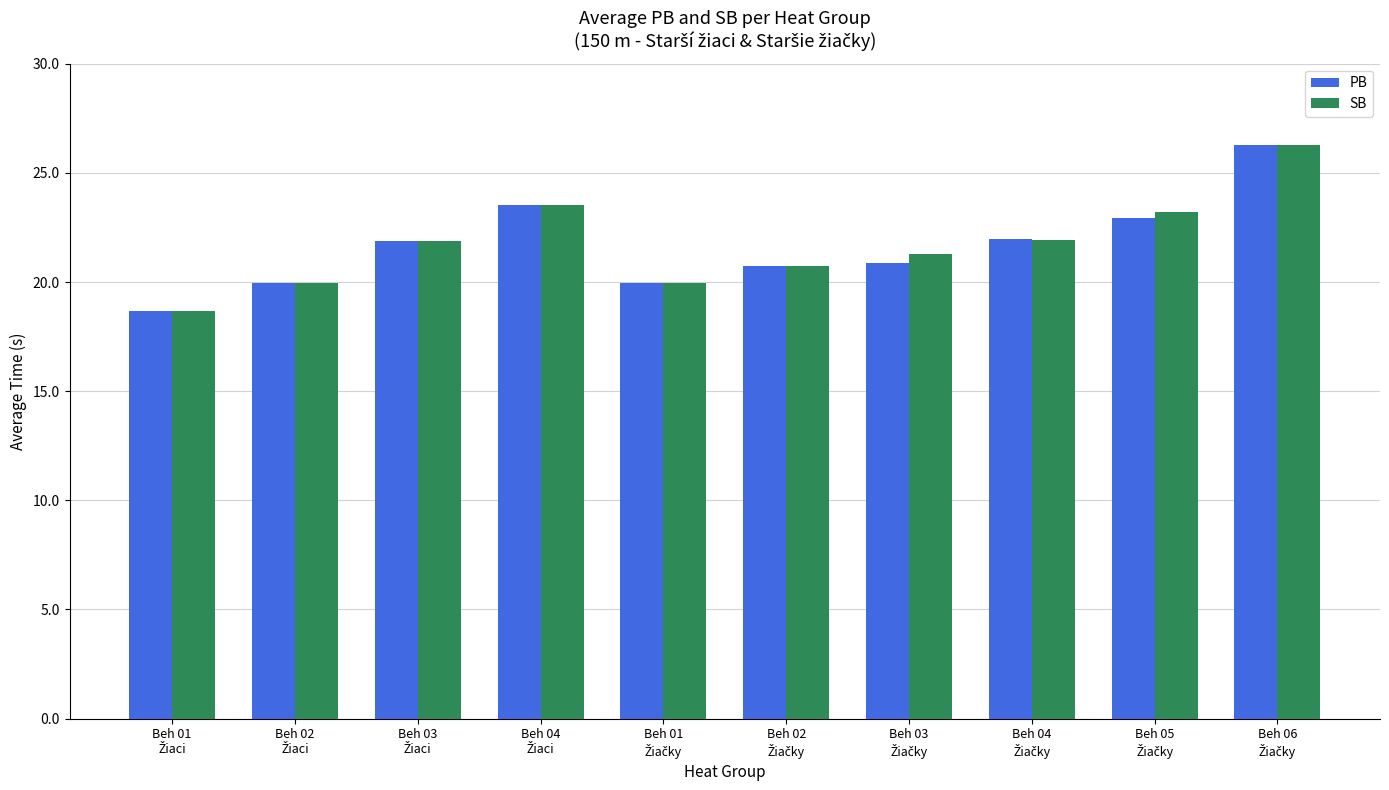

Which series has the largest total across all categories?

SB